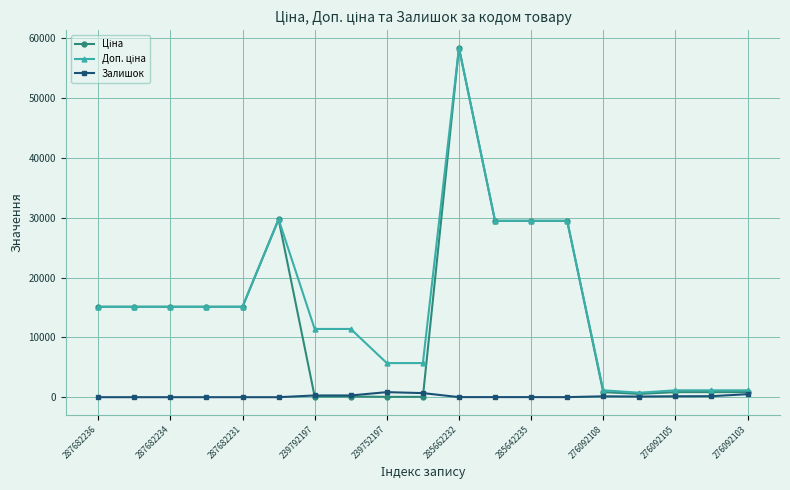

At how many categories does at least one series exceed 13487?

10